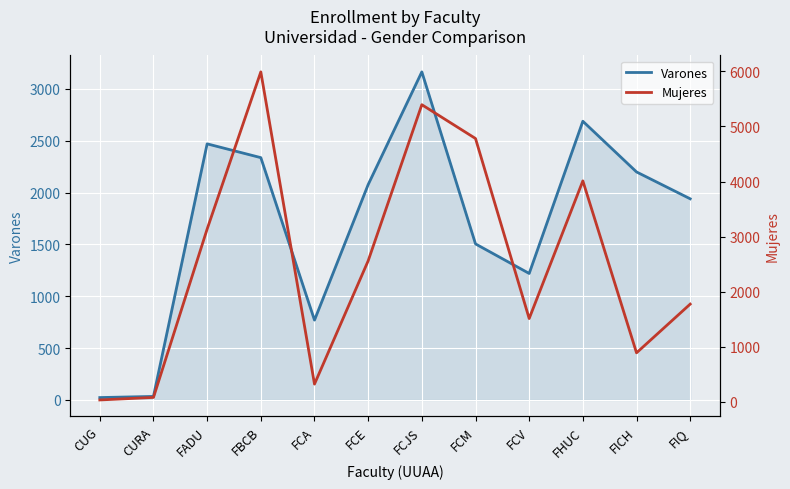

How many interior local peaks does the Mujeres series have?

3